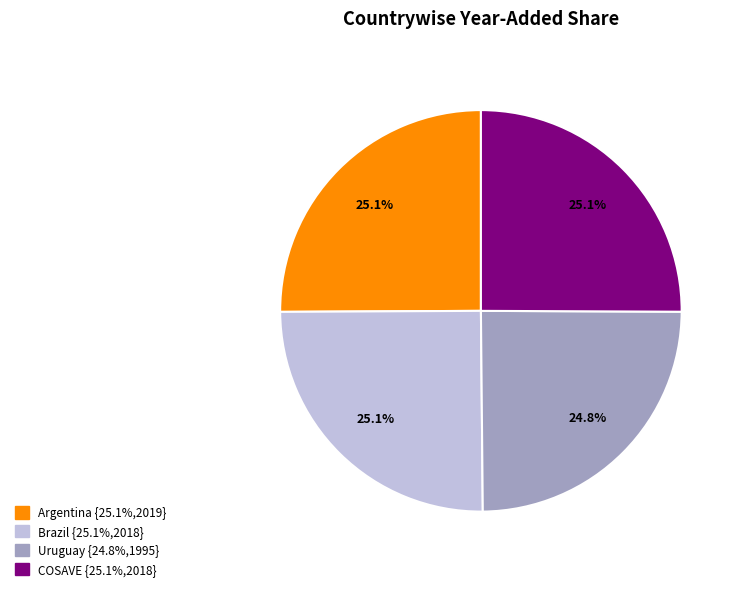

To the nearest percent, what percentage of the pie is Brazil?

25%